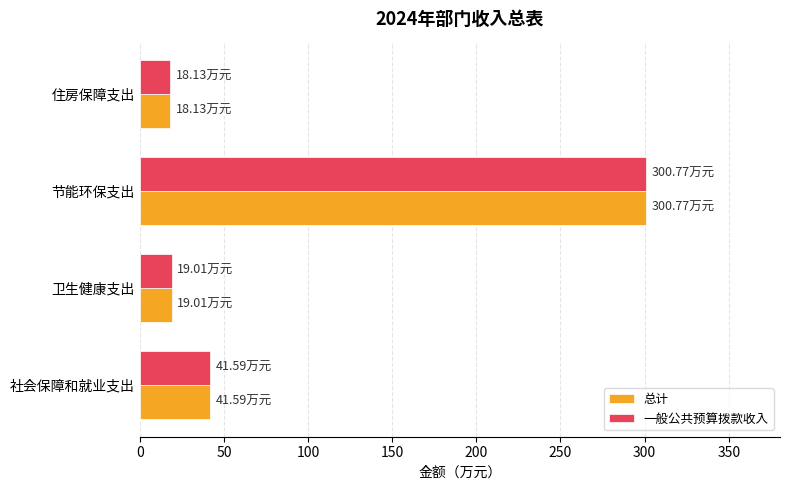

What is the difference between the maximum and second lowest values in the 总计 series?

281.8